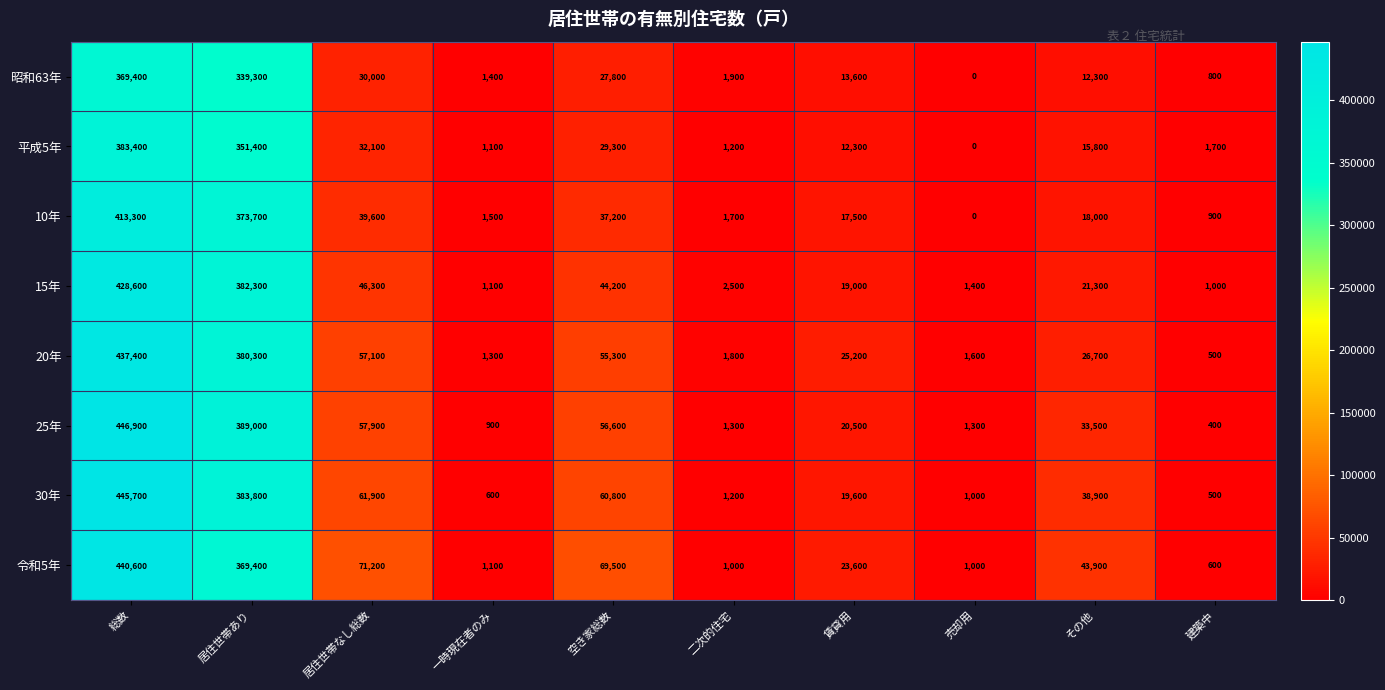

At which category is the sum across all series the highest?

総数